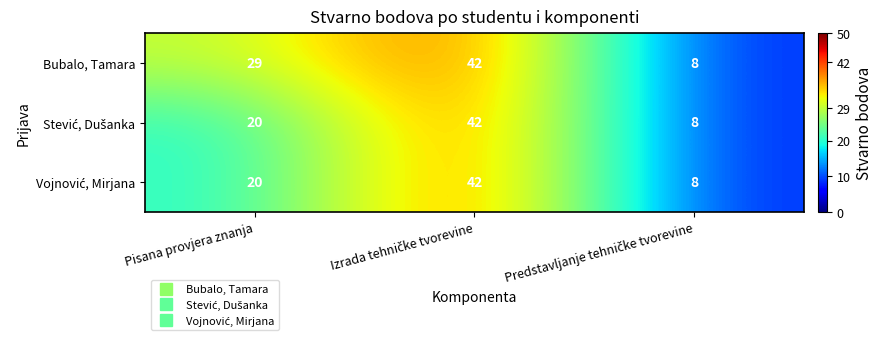

Where is Bubalo, Tamara nearest to the value 25?

Pisana provjera znanja